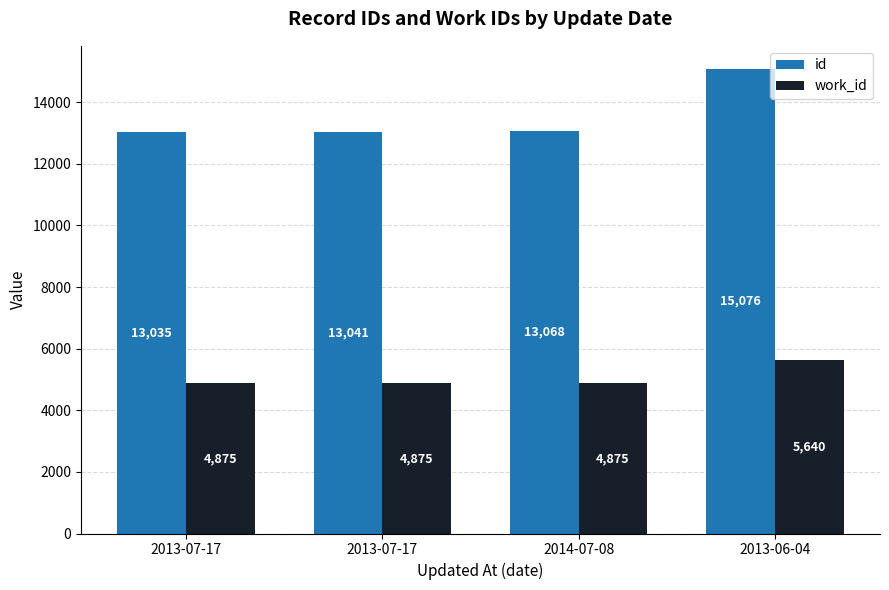

What are all the series names shown in the legend?

id, work_id